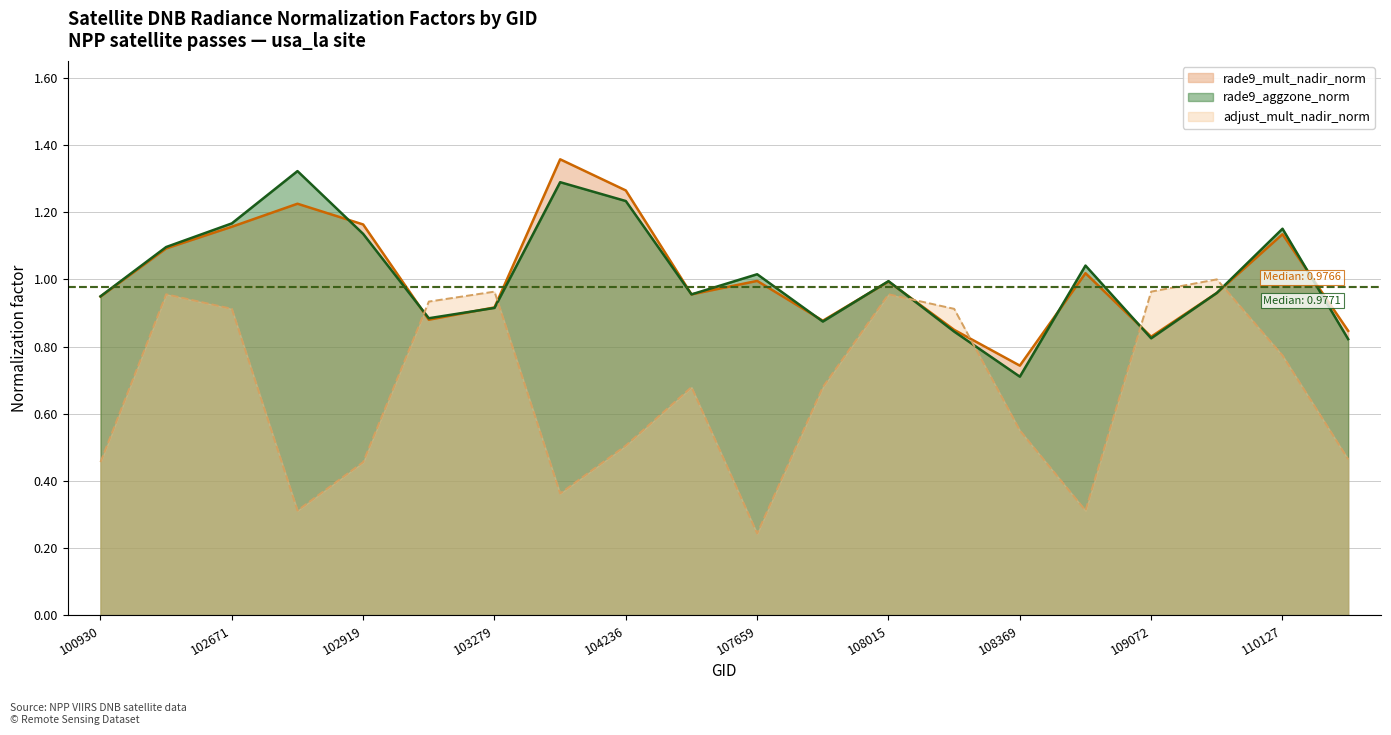

What is the smallest value displayed?

0.2